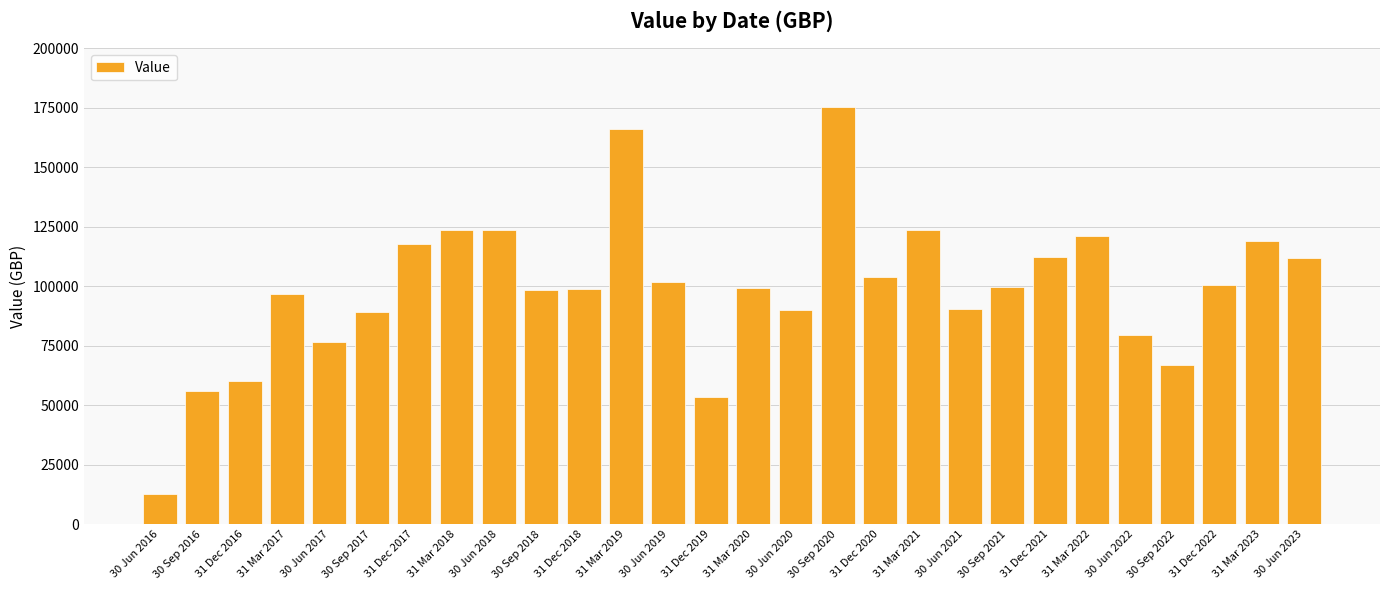

How many values are below 99800?

14